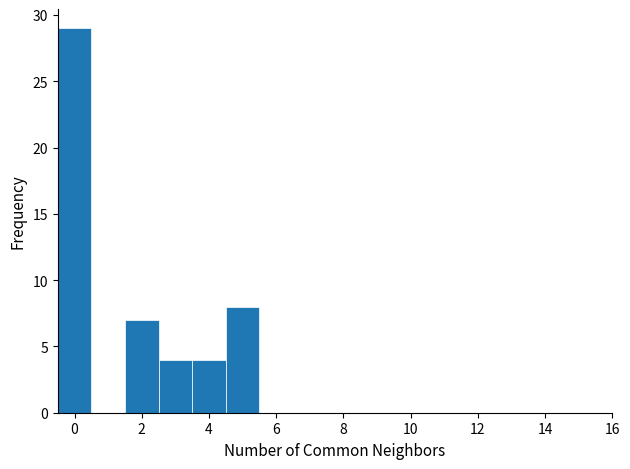

Reading left to right, list every bar in this chart as the range it spans on the x-axis followed by its height. Neither the bar edges nor the heights are printed on the chart, so give them approximately, as read against the axes.

-0.5 to 0.5: 29
0.5 to 1.5: 0
1.5 to 2.5: 7
2.5 to 3.5: 4
3.5 to 4.5: 4
4.5 to 5.5: 8
5.5 to 6.5: 0
6.5 to 7.5: 0
7.5 to 8.5: 0
8.5 to 9.5: 0
9.5 to 10.5: 0
10.5 to 11.5: 0
11.5 to 12.5: 0
12.5 to 13.5: 0
13.5 to 14.5: 0
14.5 to 15.5: 0